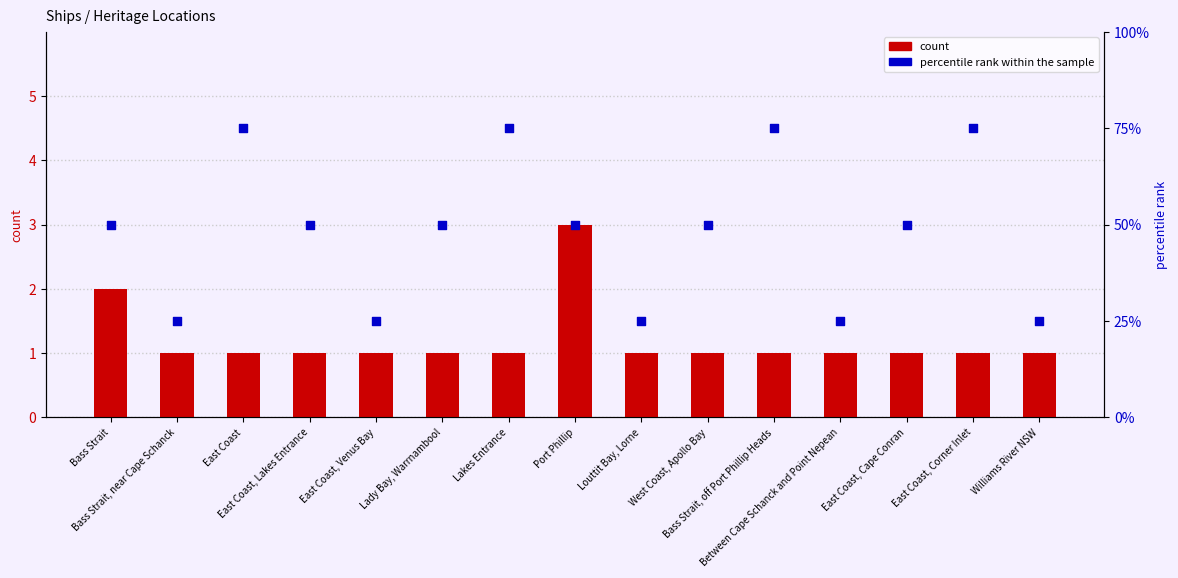

At how many categories does at least one series exceed 6?

15